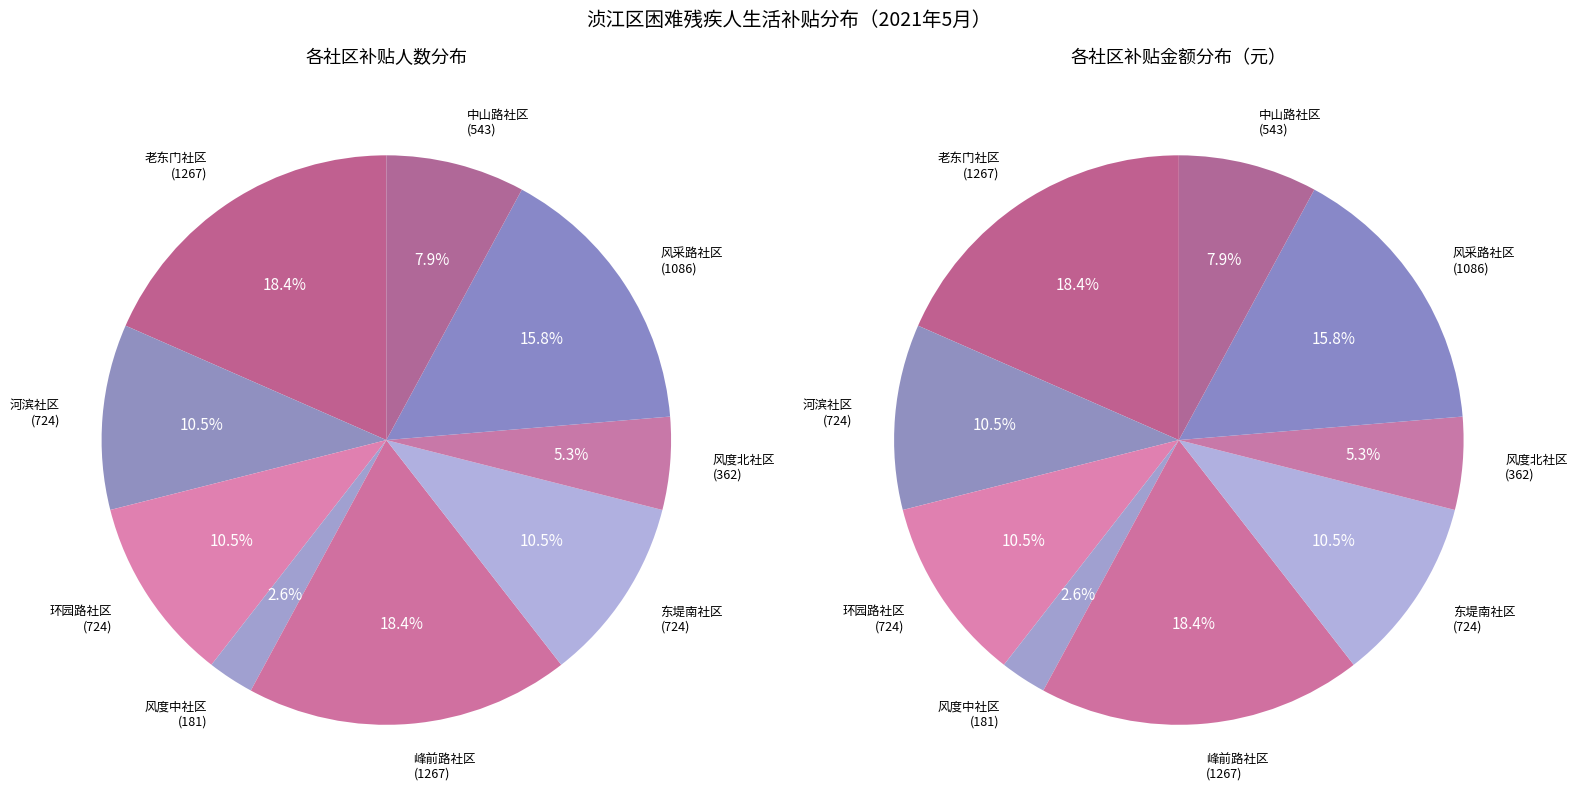

To the nearest percent, what percentage of the pie is 环园路社区?

11%